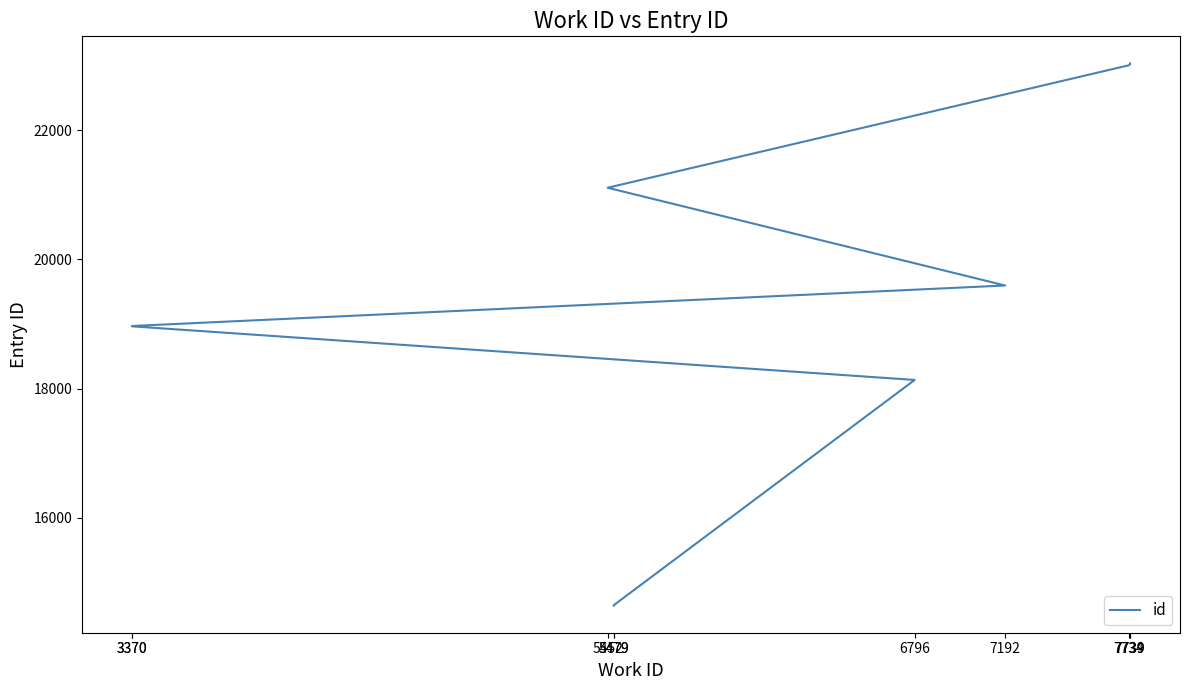

Where is the data nearest to the value 18838?

3370